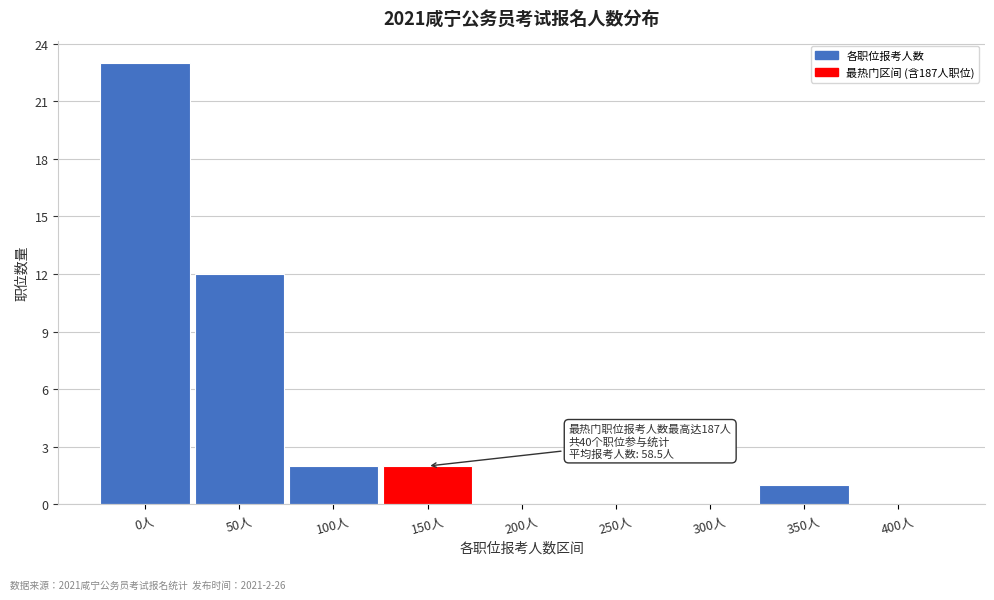

Reading right to left, transcribe all the data shown in this chart.

400人=0	350人=1	300人=0	250人=0	200人=0	150人=2	100人=2	50人=12	0人=23